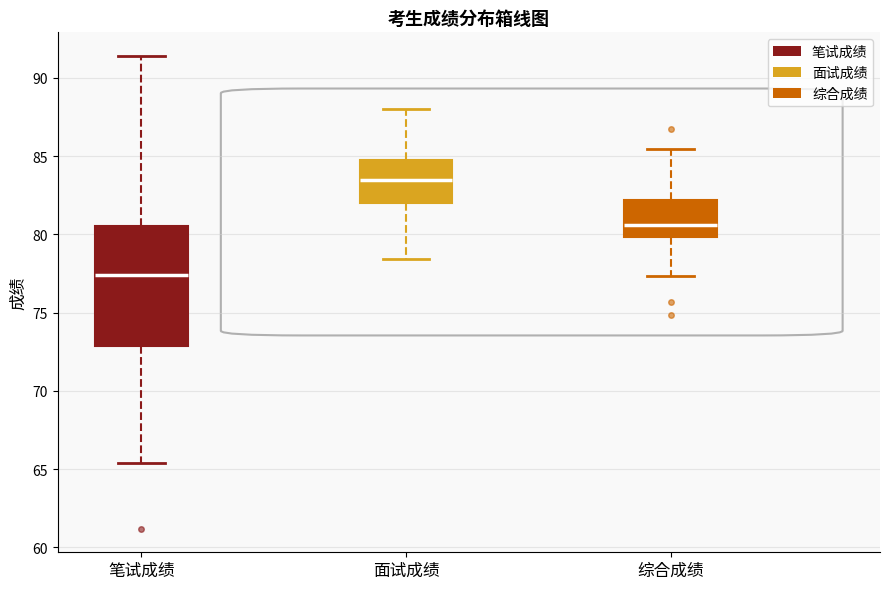

Where does the lower whisker of the box for 面试成绩 end on the y-axis? The values are not printed on the chart, so give them approximately, as read against the axis.

78.5